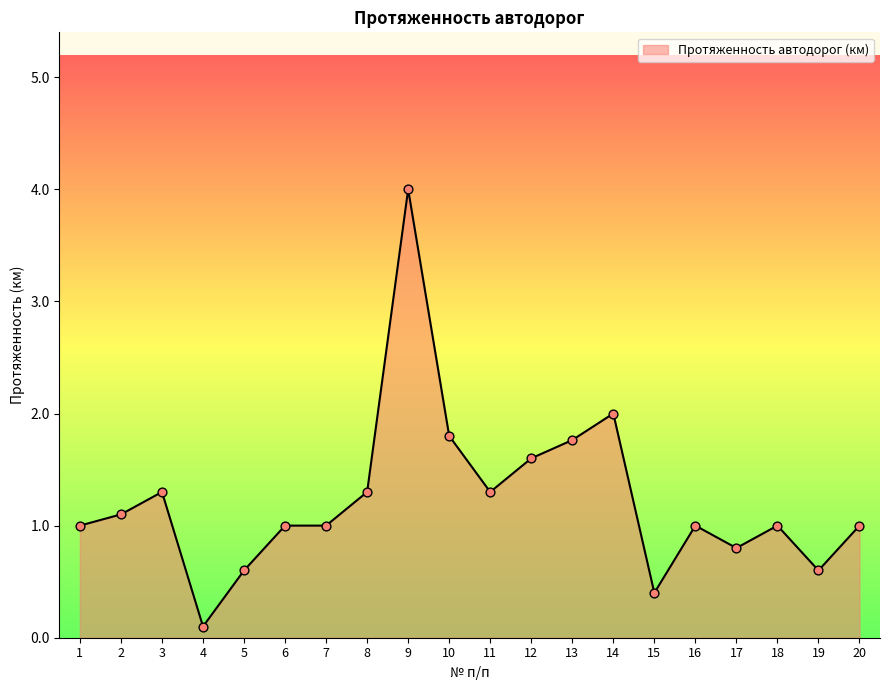

Between 18 and 2, which is larger?

2